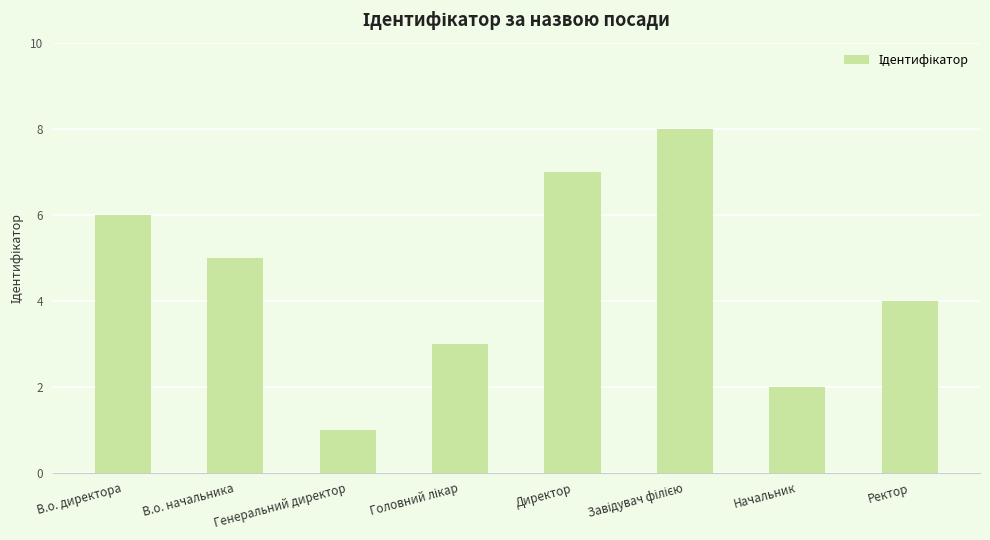

Is it true that the value at Генеральний директор is 1?

True